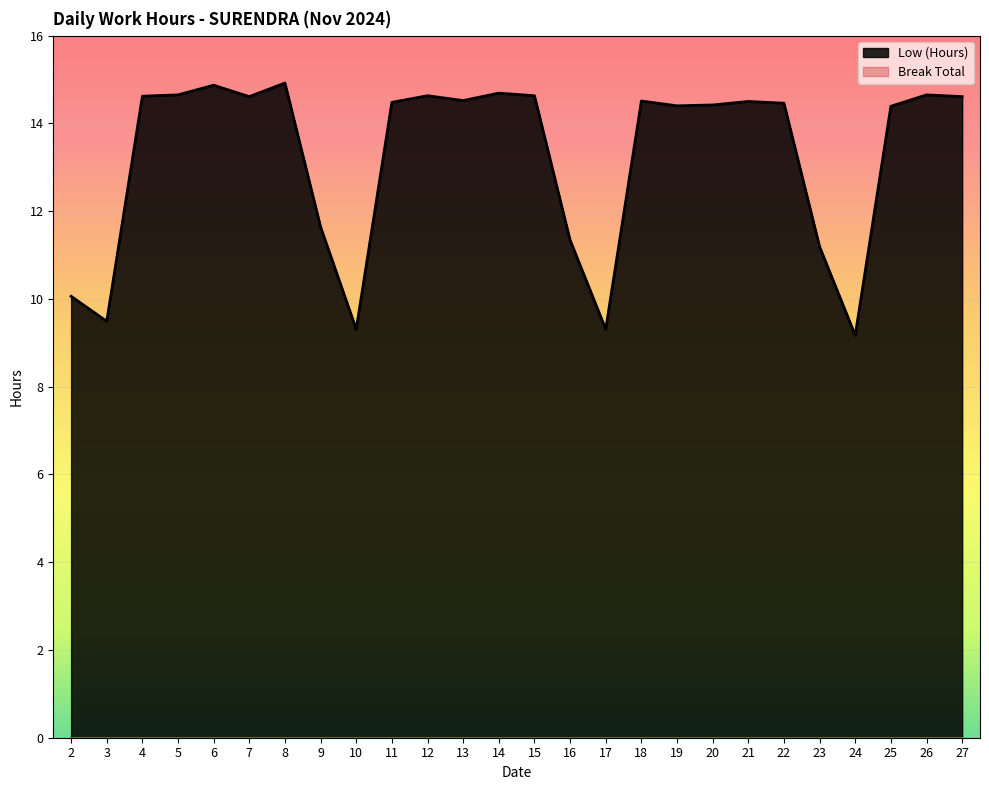

Does the chart display data point markers on the line(s)?

No